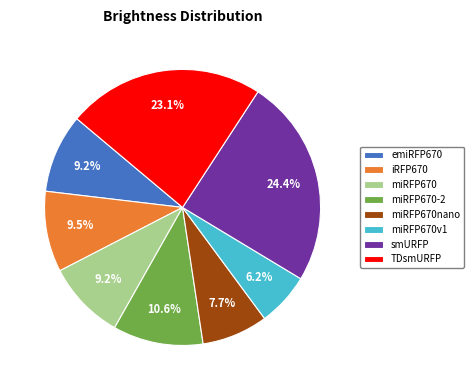

To the nearest percent, what is the combined percentage of miRFP670v1 and iRFP670?

16%